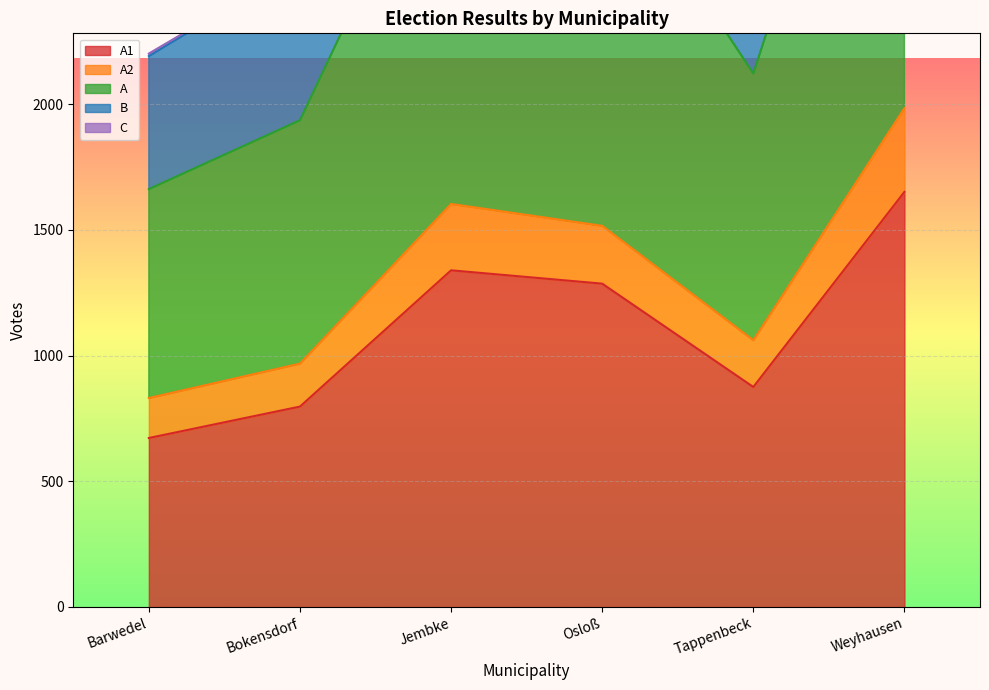

What is the sum of the B values at Tappenbeck and Weyhausen?

8047